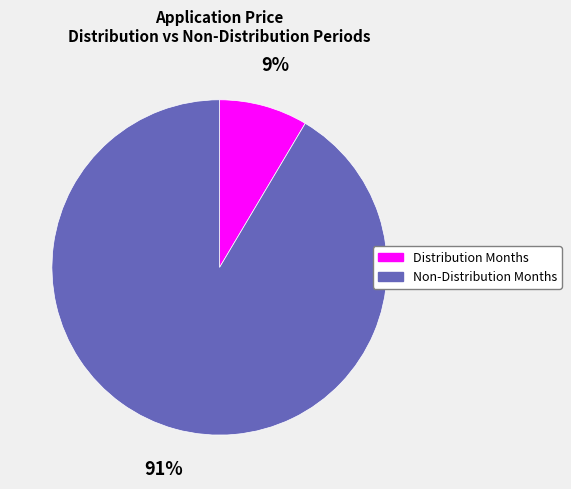

To the nearest percent, what is the average slice percentage?

50%